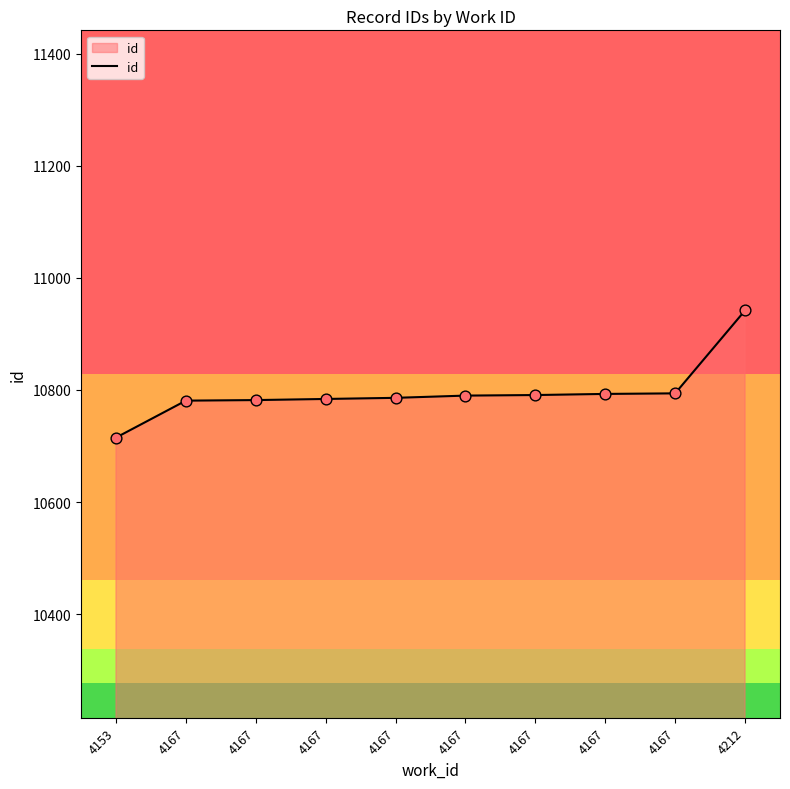

What is the ratio of the value at 4167 to the value at 4167?

1.0